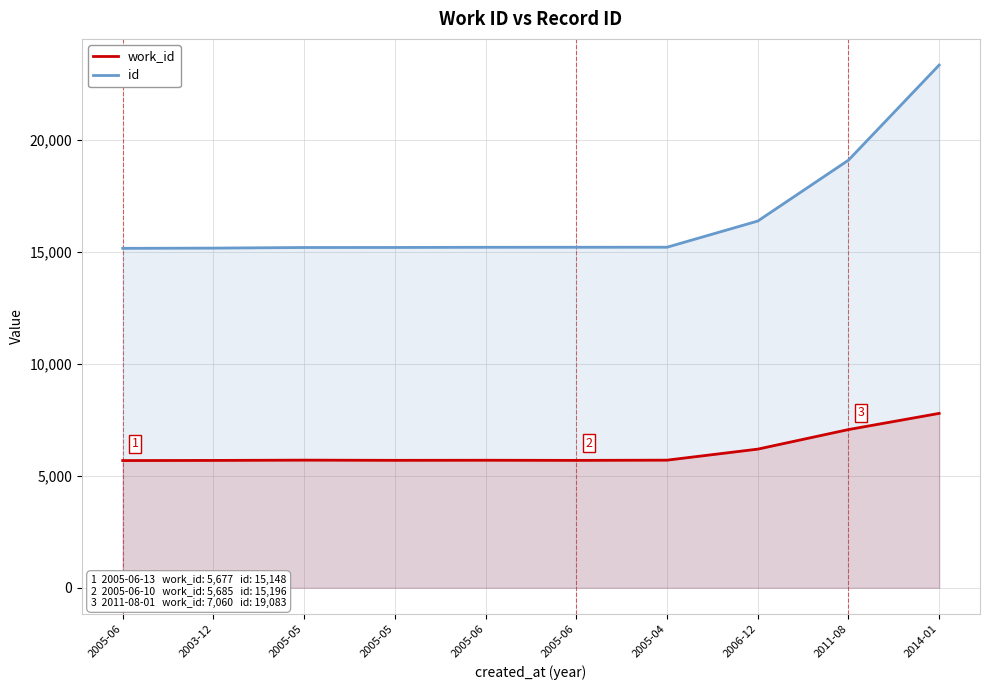

At how many categories does at least one series exceed 7694?

10